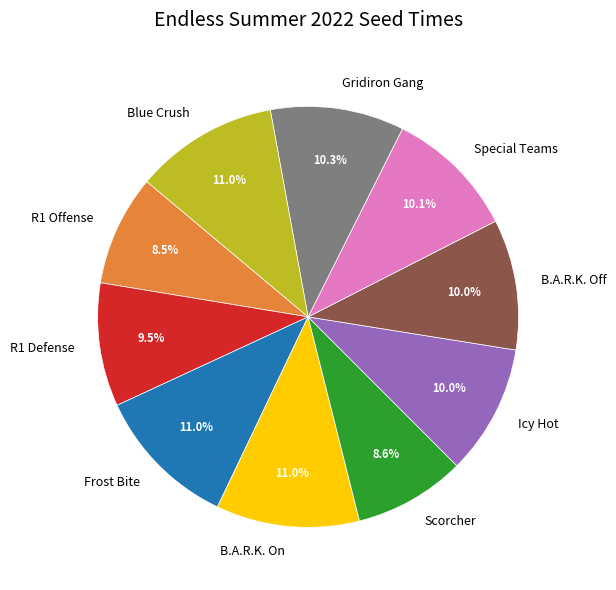

Which has a higher value, Frost Bite or Icy Hot?

Frost Bite